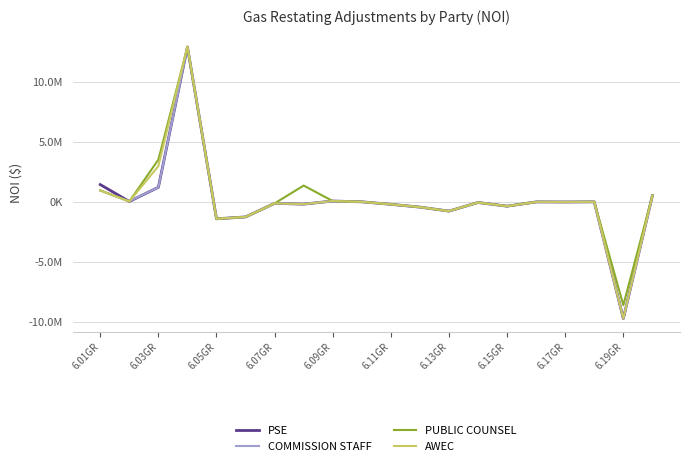

What are all the series names shown in the legend?

PSE, COMMISSION STAFF, PUBLIC COUNSEL, AWEC